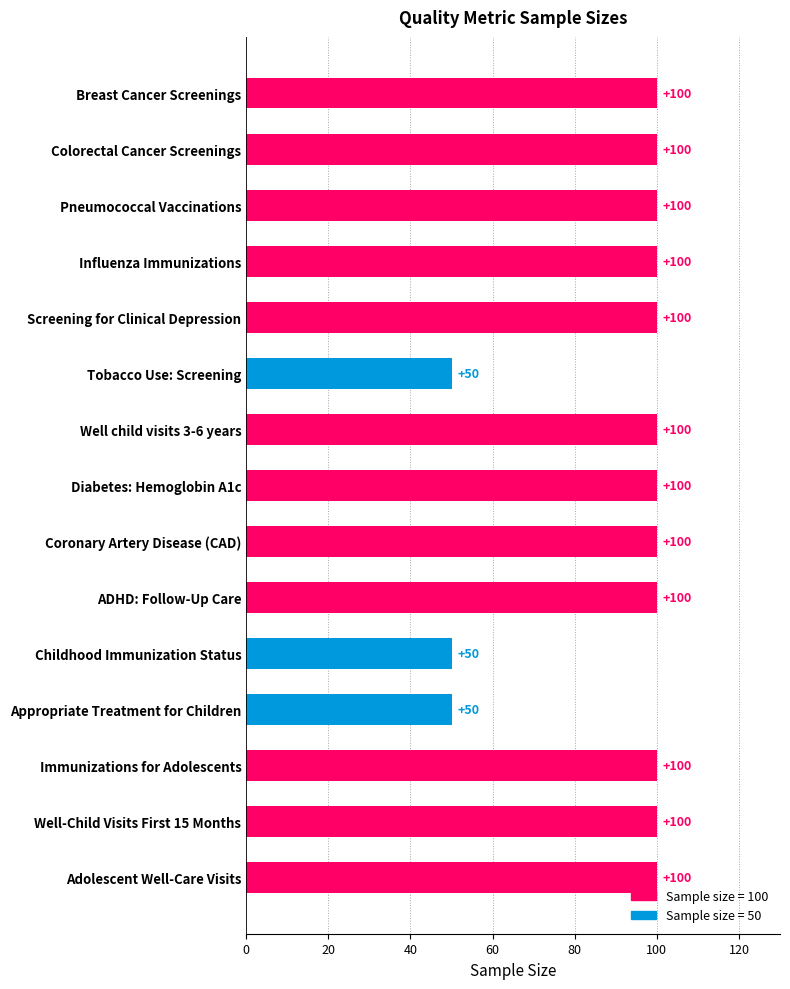

True or false: the data shows 28 at Well child visits 3-6 years.

False